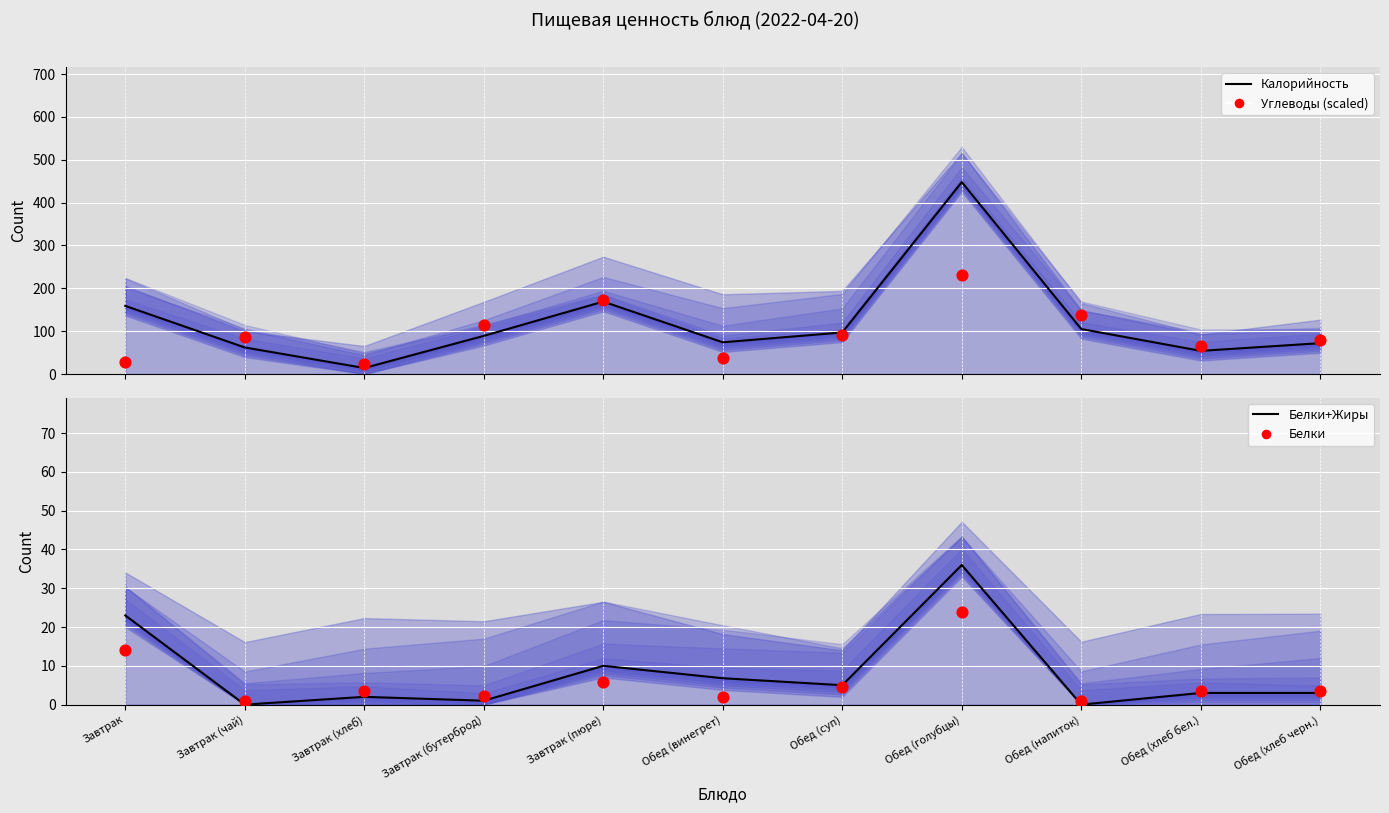

What is the total value across all series at Завтрак?

225.2